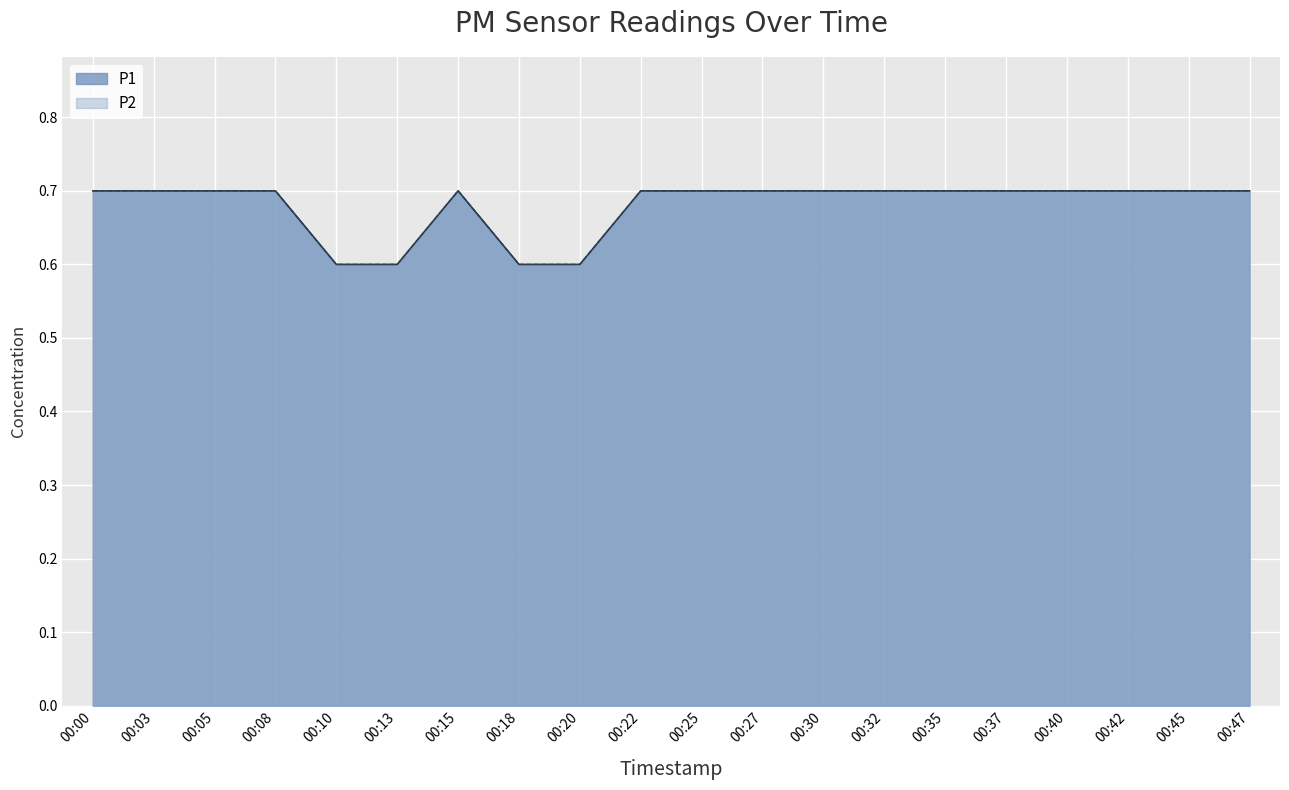

How many categories are shown in the chart?

20